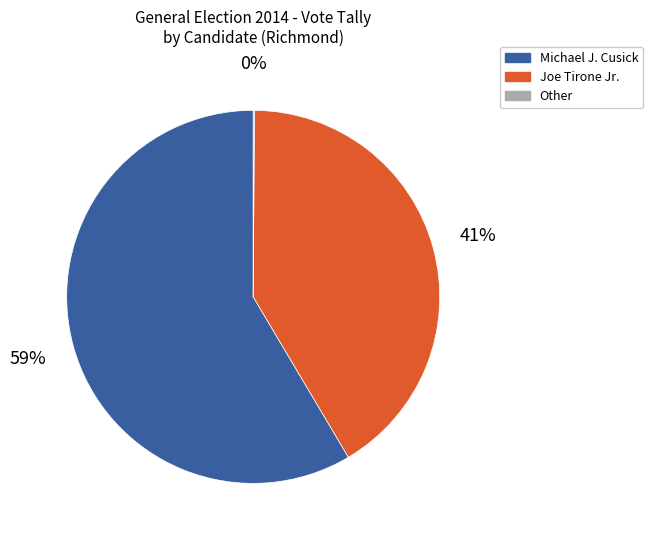

Does any single category account for the majority?

Yes